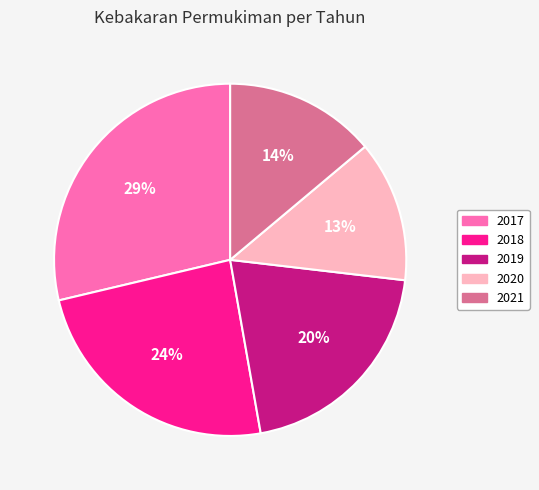

To the nearest percent, what is the average slice percentage?

20%